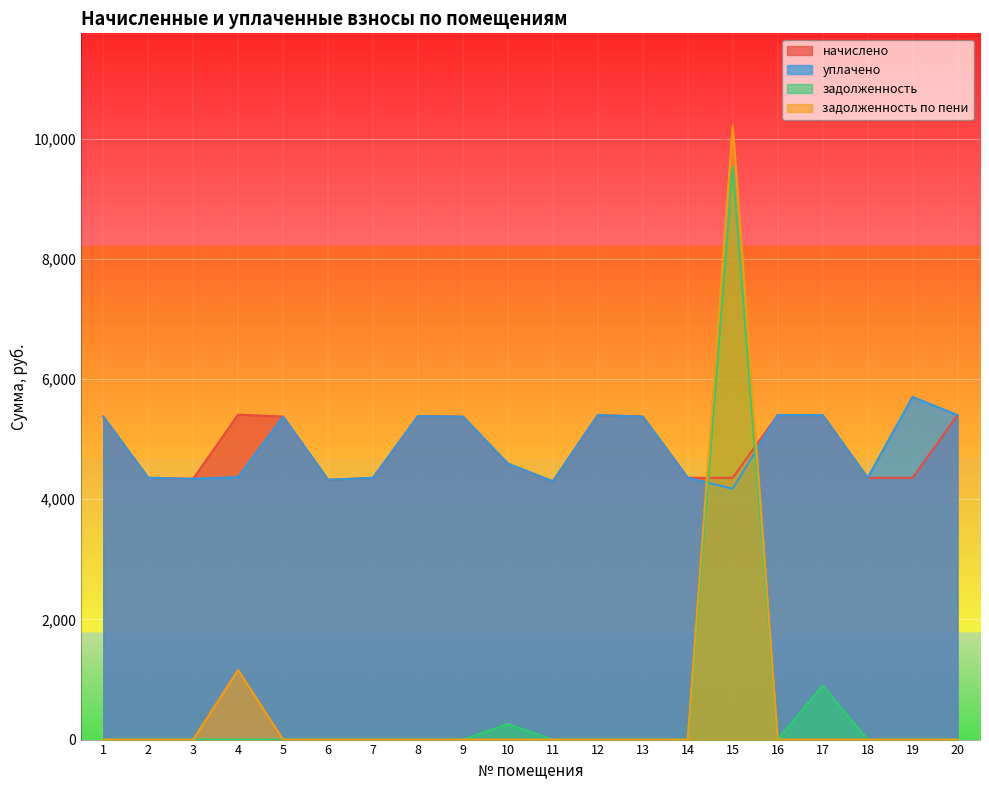

Is it true that задолженность по пени equals -4506.5 at 1?

False